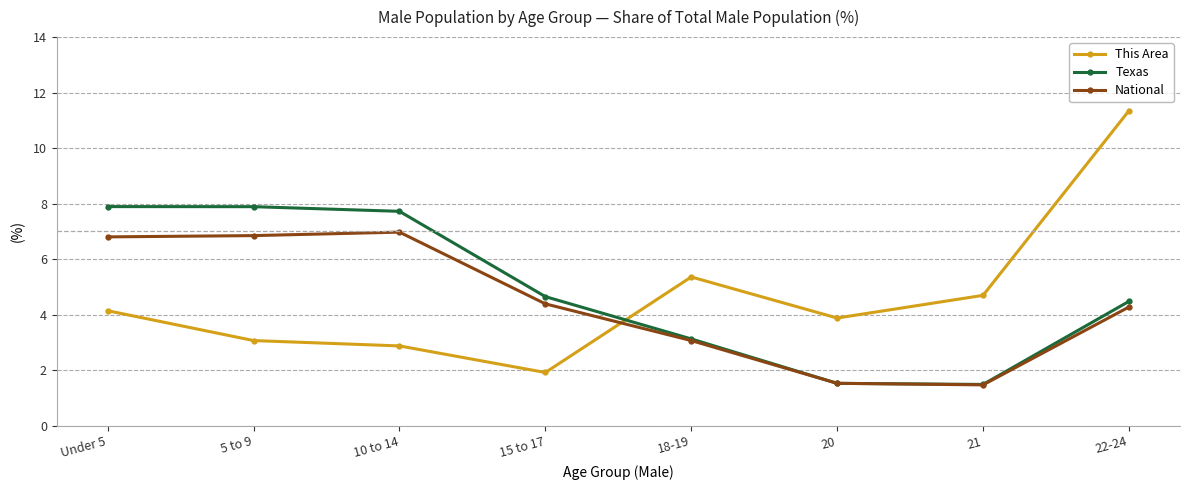

Rank the series by their maximum value, from highest to lowest.

This Area, Texas, National